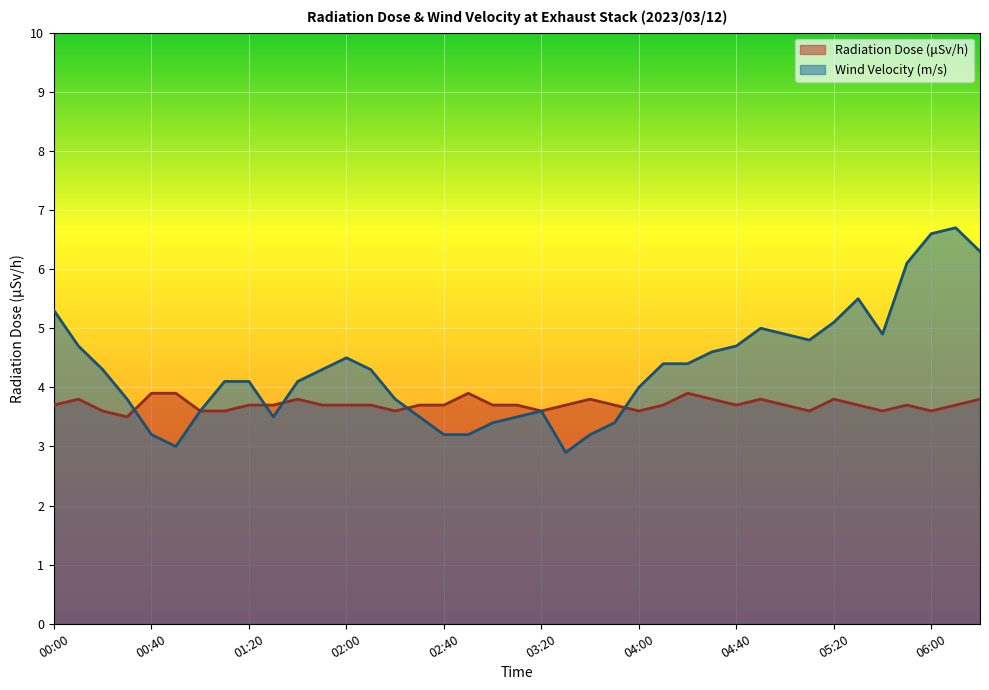

What is the spread (max minus min) of values at 05:50?

2.4